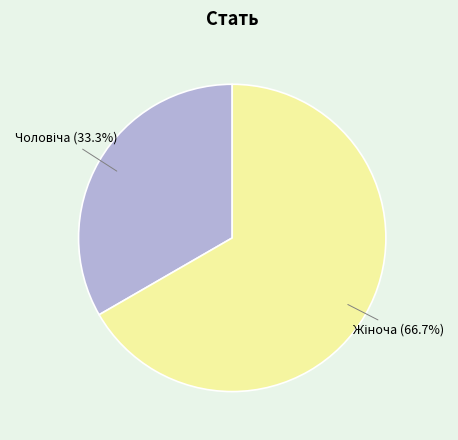

What is the smallest slice in the pie chart?

Чоловіча